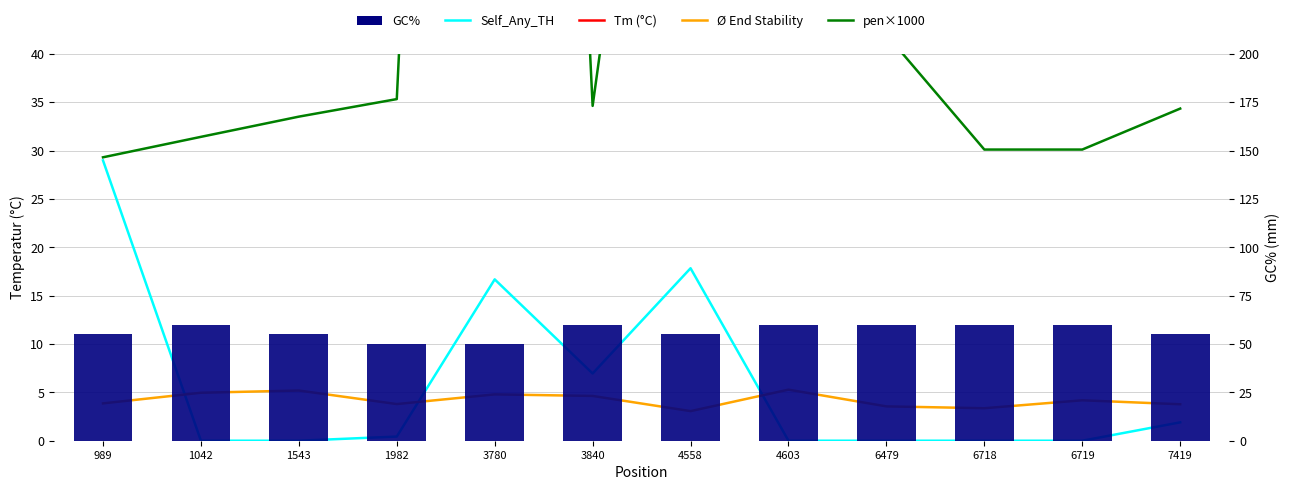

Reading left to right, transcribe all the data shown in this chart.

Tm (°C): 60.0	60.0	60.0	60.0	59.8	60.0	60.1	60.4	60.0	60.0	60.0	60.0
Self_Any_TH: 29.0	0.0	0.0	0.4	16.7	7.0	17.8	0.0	0.0	0.0	0.0	1.9
Ø End Stability: 3.9	5.0	5.2	3.8	4.8	4.6	3.1	5.3	3.5	3.4	4.2	3.8
pen×1000: 29.3	31.4	33.5	35.3	243.4	34.6	108.0	397.3	42.0	30.1	30.1	34.3
GC%: 55.0	60.0	55.0	50.0	50.0	60.0	55.0	60.0	60.0	60.0	60.0	55.0